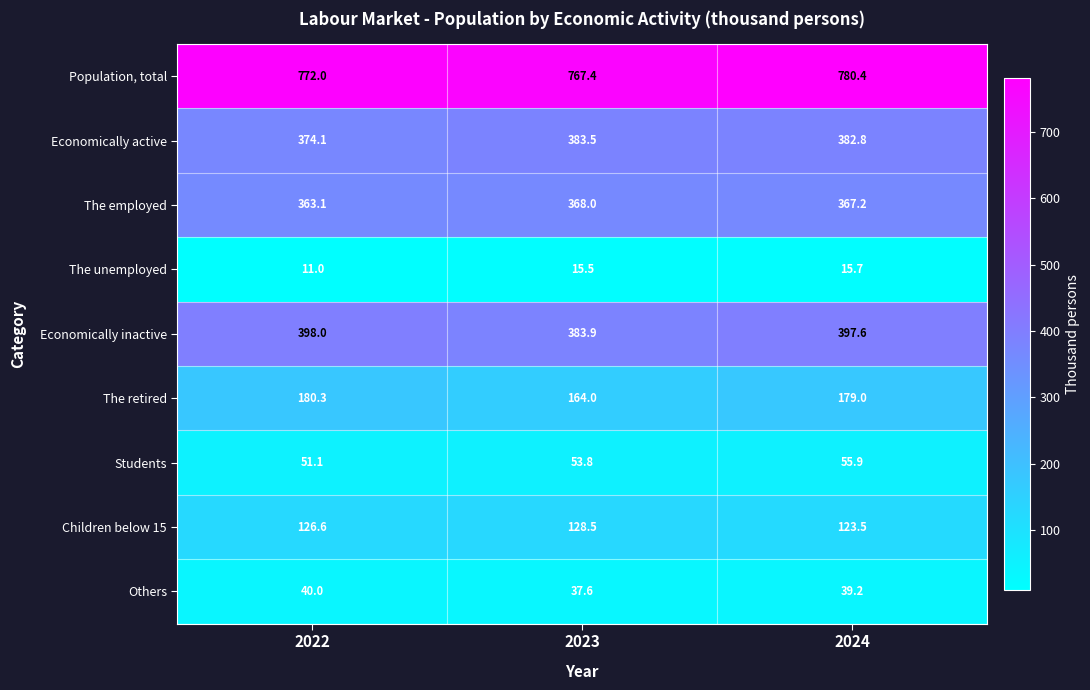

List the labels in order of Students value, largest first.

2024, 2023, 2022